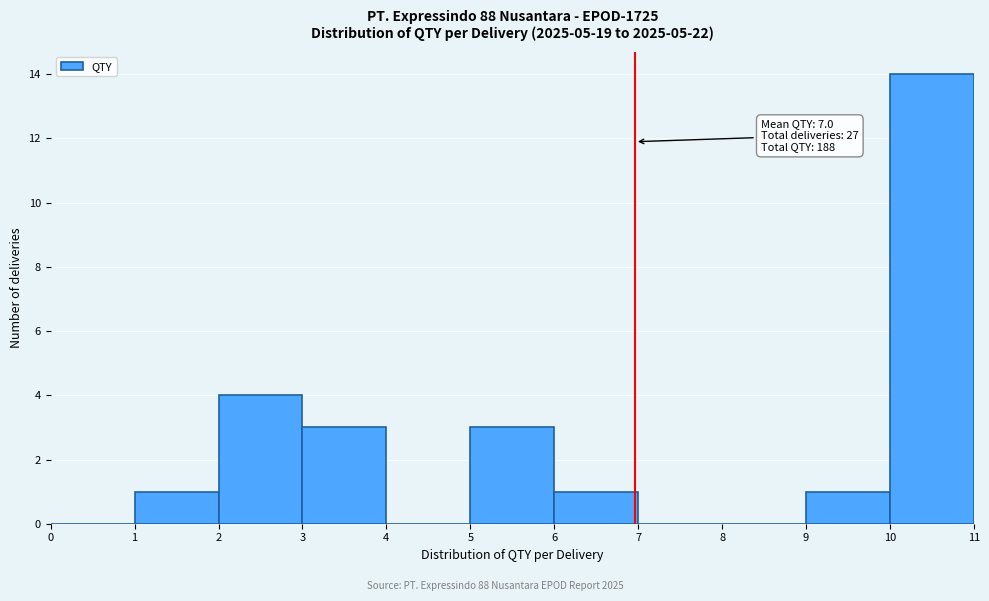

Over which range of the x-axis is the bar tallest?

10 to 11